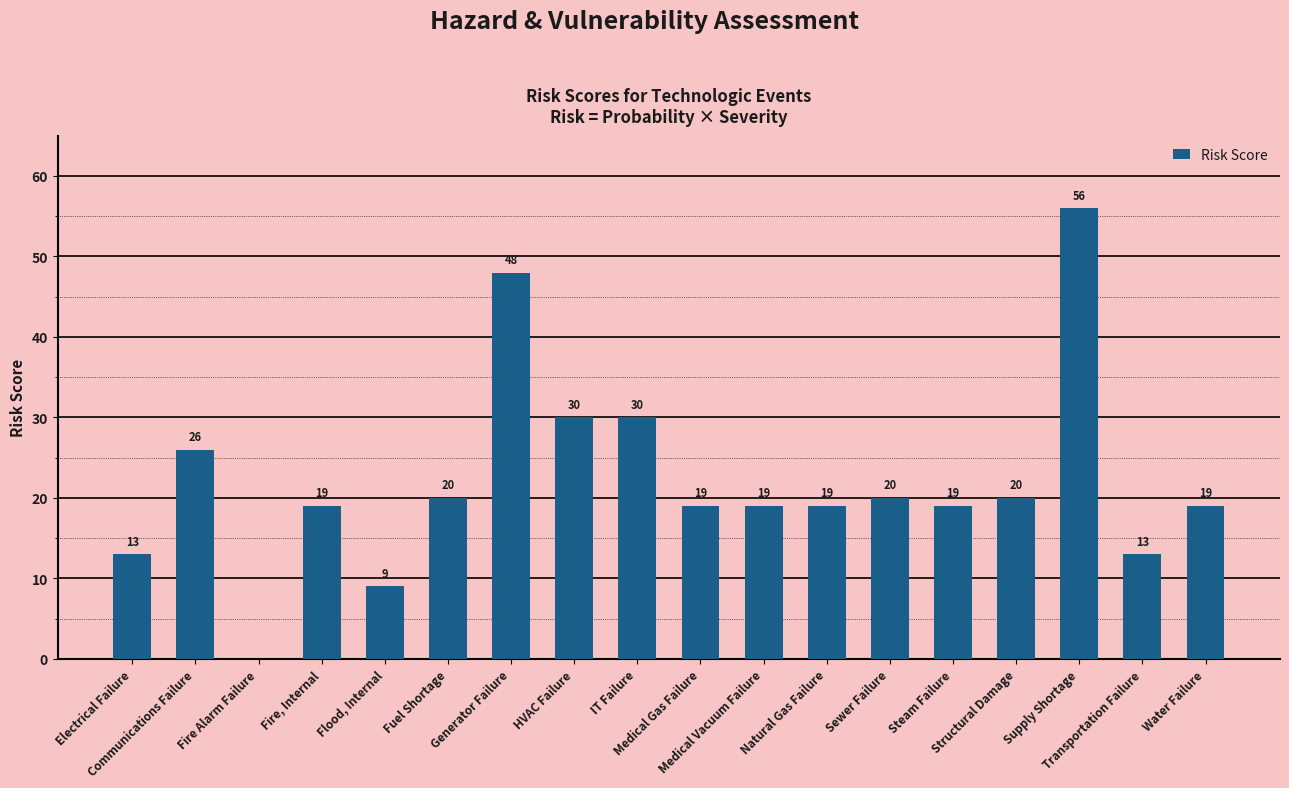

How many series are shown in this chart?

1